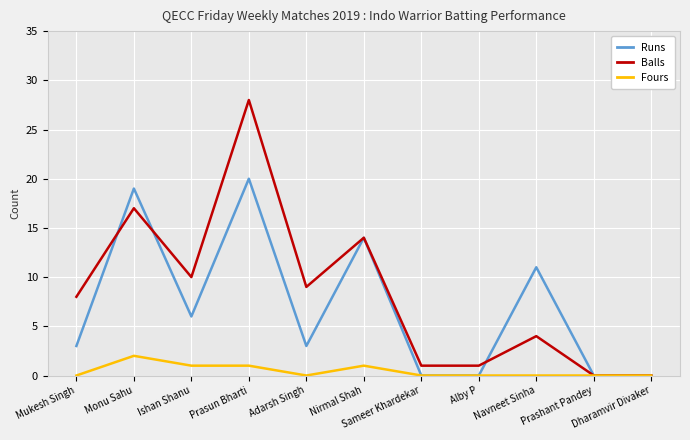

What is the highest value of the Runs series?

20